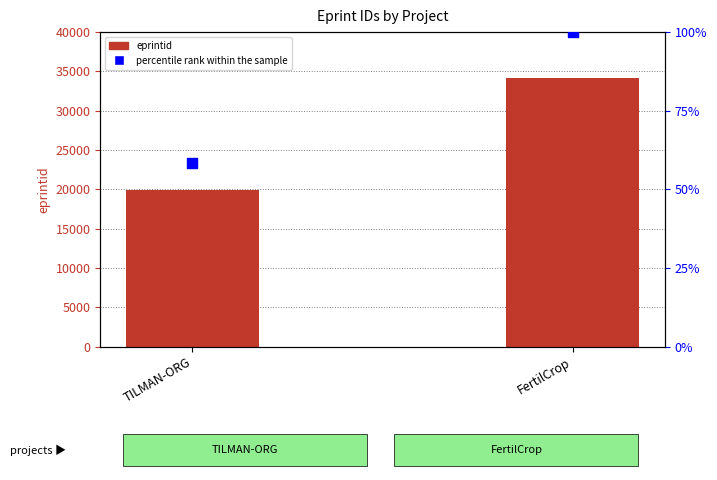

Which series contains the highest Y value?

eprintid